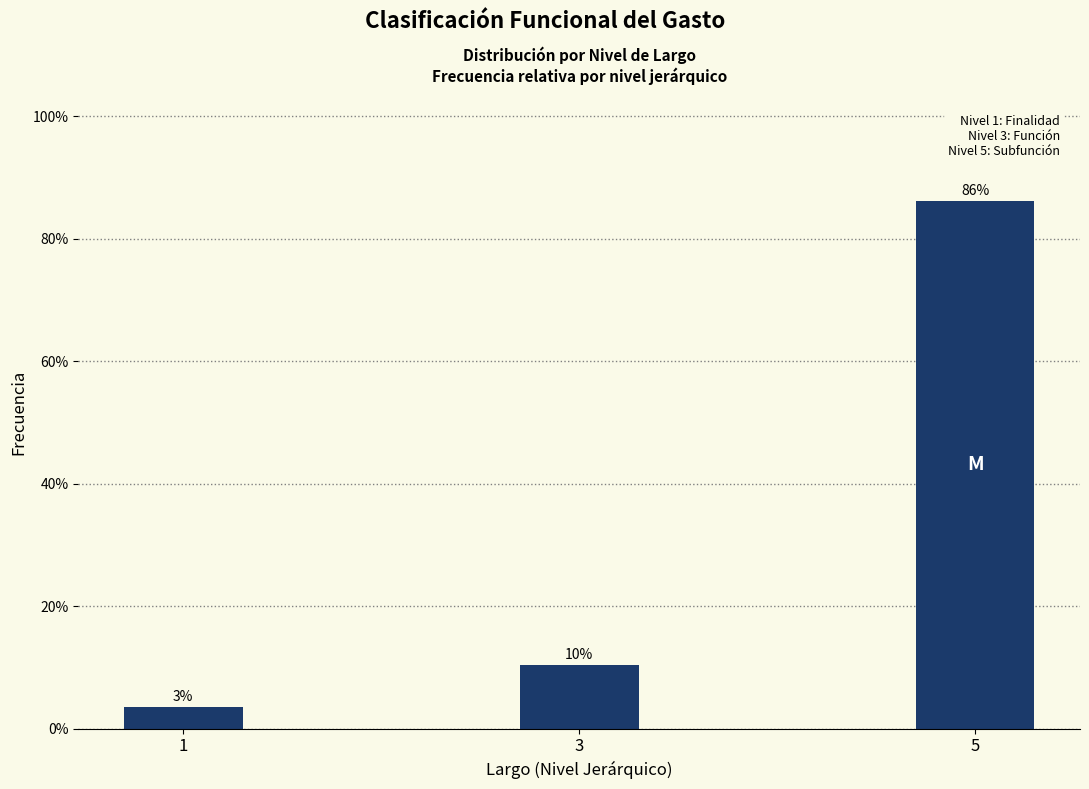

How many bars are there in total?

3